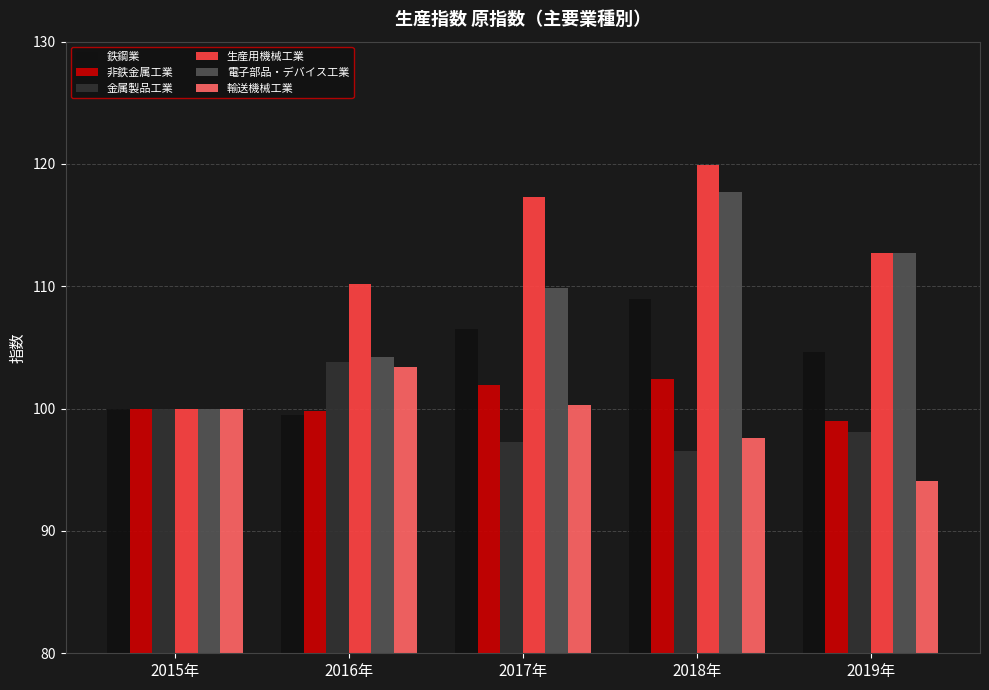

At which category is the sum across all series the highest?

2018年